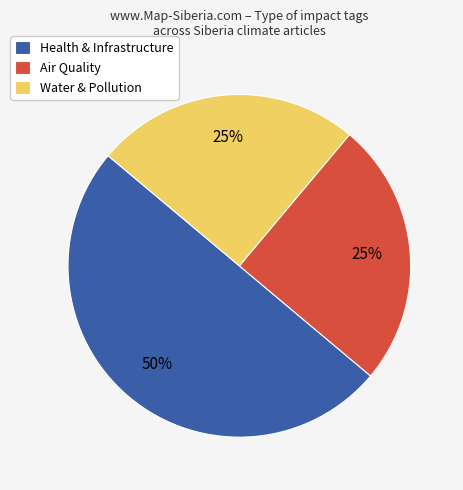

Which slice represents more than half of the pie?

Health & Infrastructure